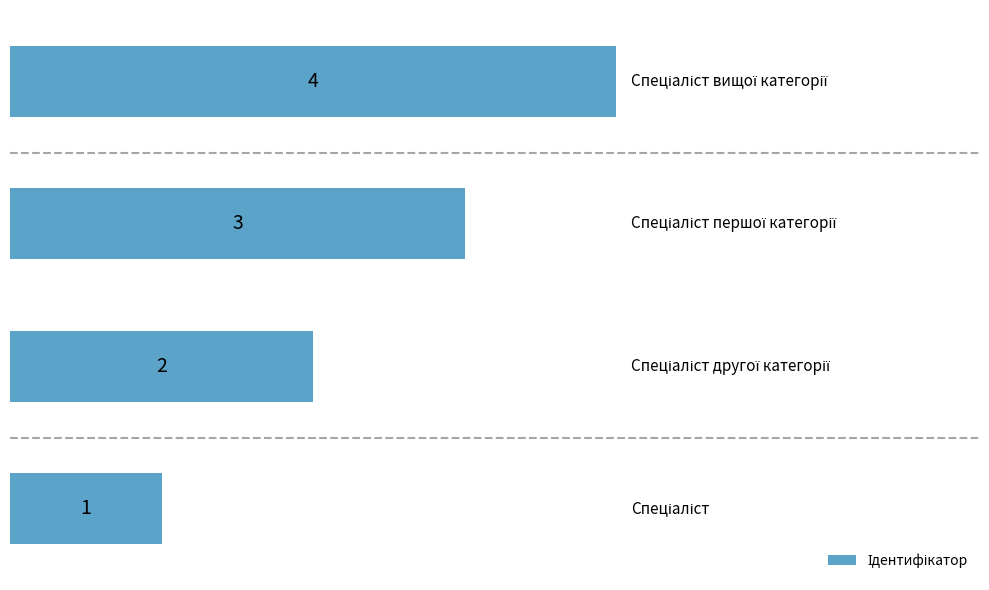

What is the sum of all values?

10